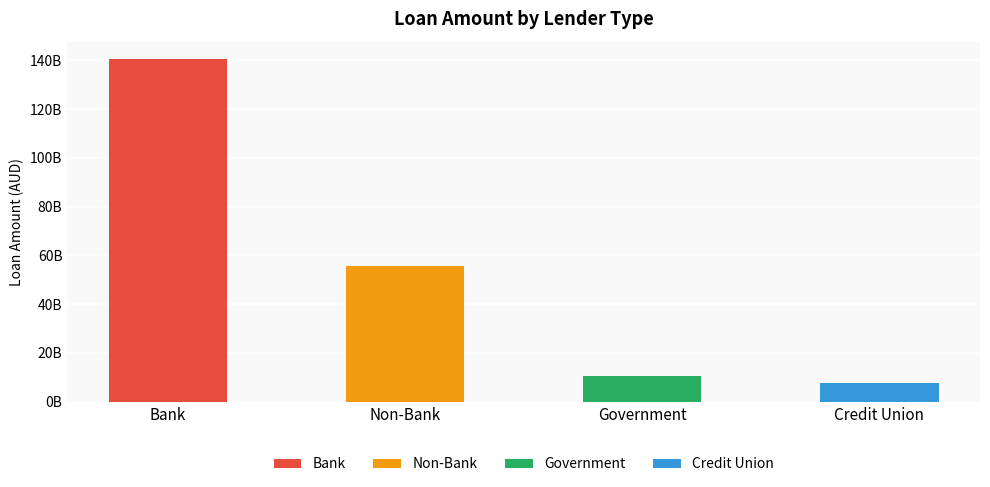

True or false: the data shows 7721604322 at Credit Union.

True